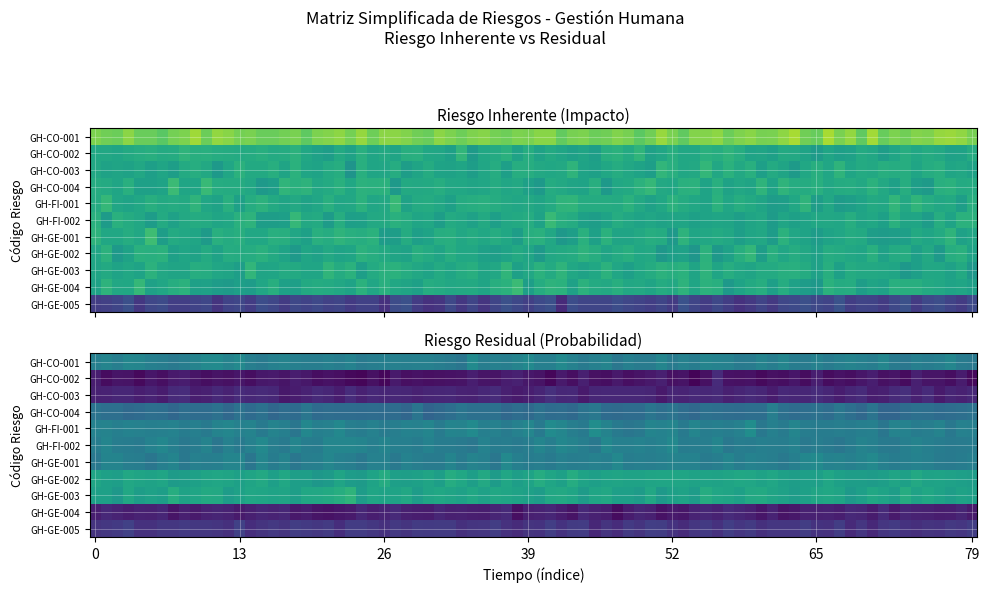

The GH-CO-003 series shows 0.4 at 1. True or false?

False